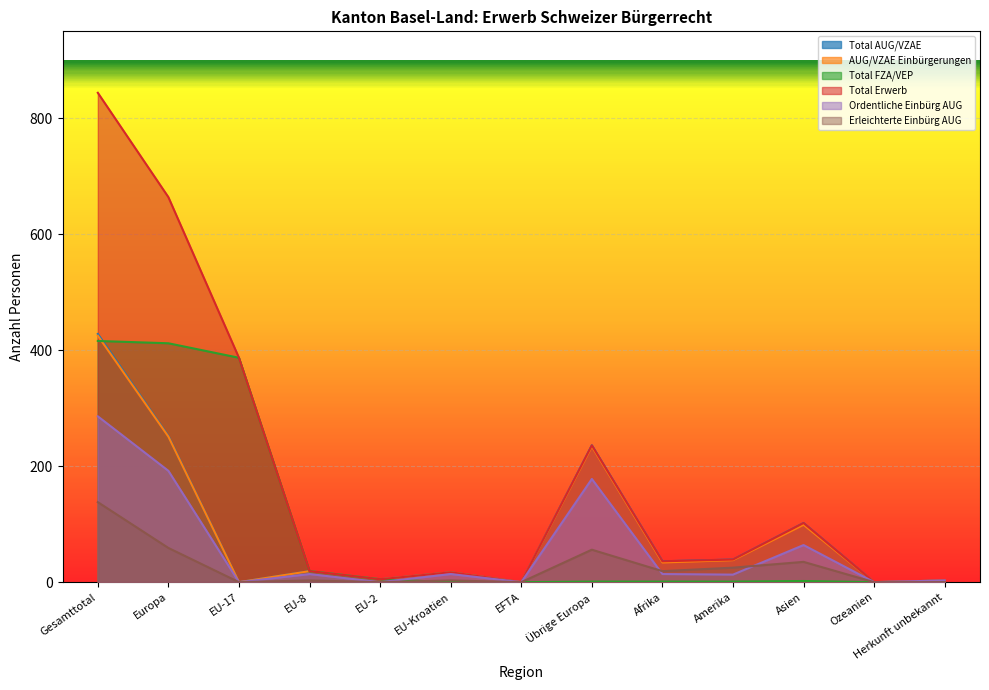

What is the difference between the Total FZA/VEP values at Afrika and Asien?

1